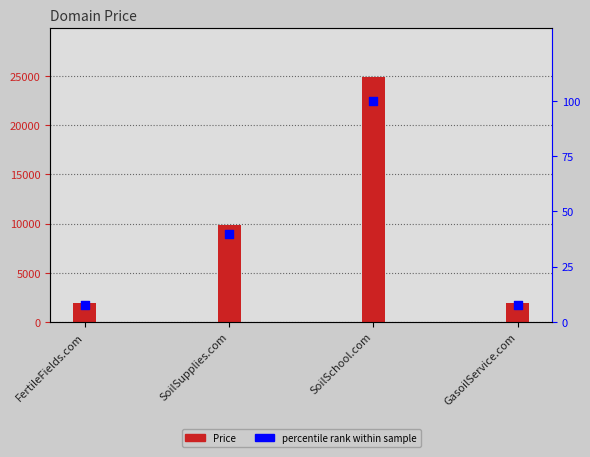

Which series reaches the maximum Y coordinate?

Price